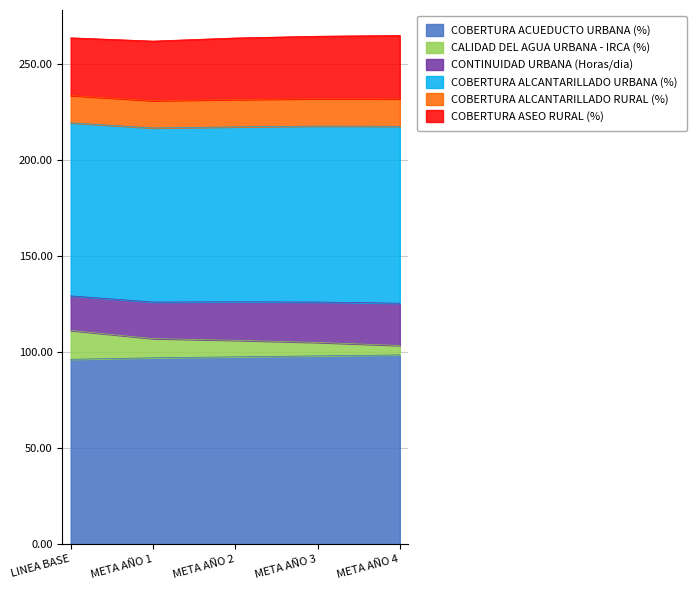

Where does the CALIDAD DEL AGUA URBANA - IRCA (%) series first go above 8?

LINEA BASE